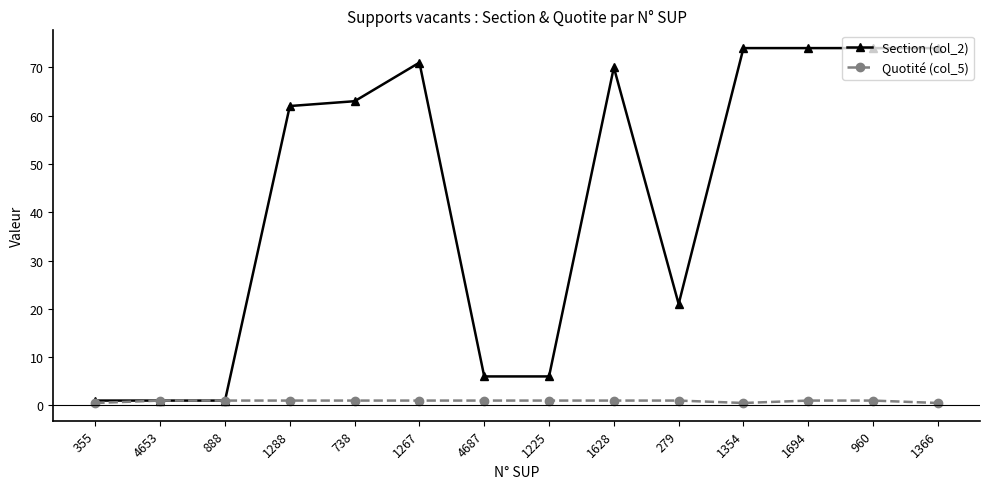

Is the value of Section (col_2) at 1225 greater than the value of Quotité (col_5) at 888?

Yes